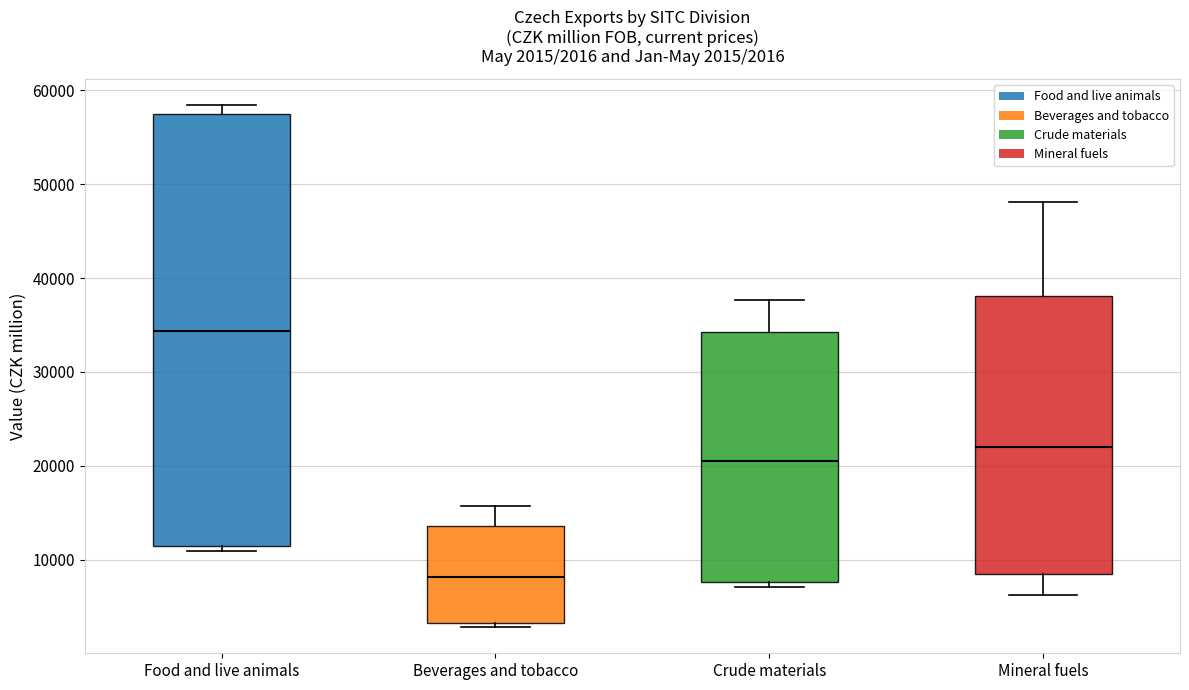

Which box has the lowest median line?

Beverages and tobacco